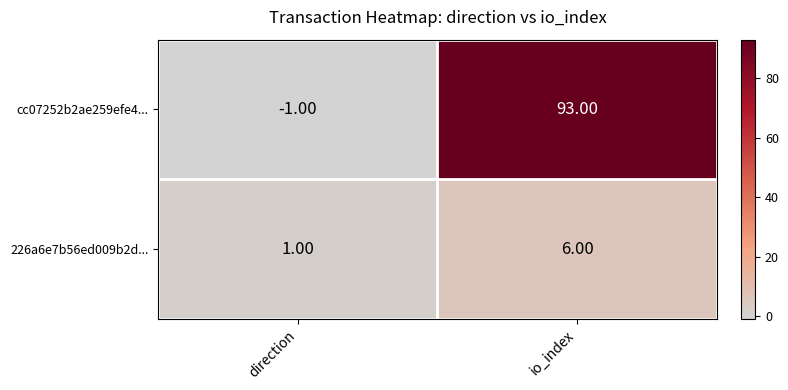

What is the average value of the cc07252b2ae259efe4... series?

46